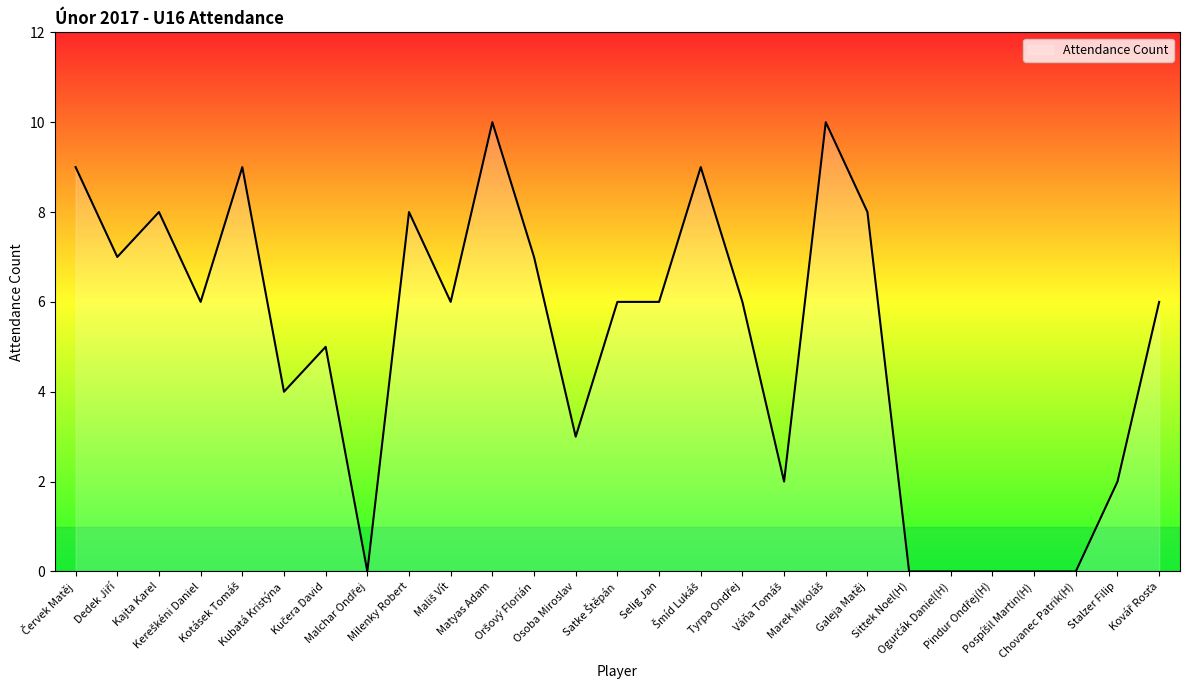

What is the greatest value displayed?

10